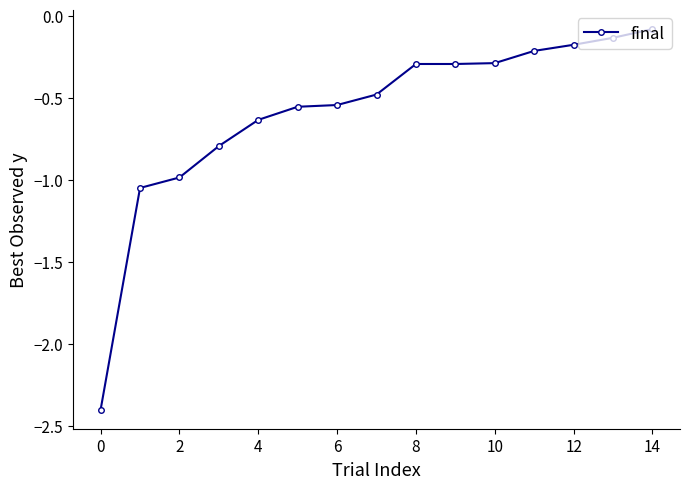

What is the difference between the second highest and minimum values?

2.3